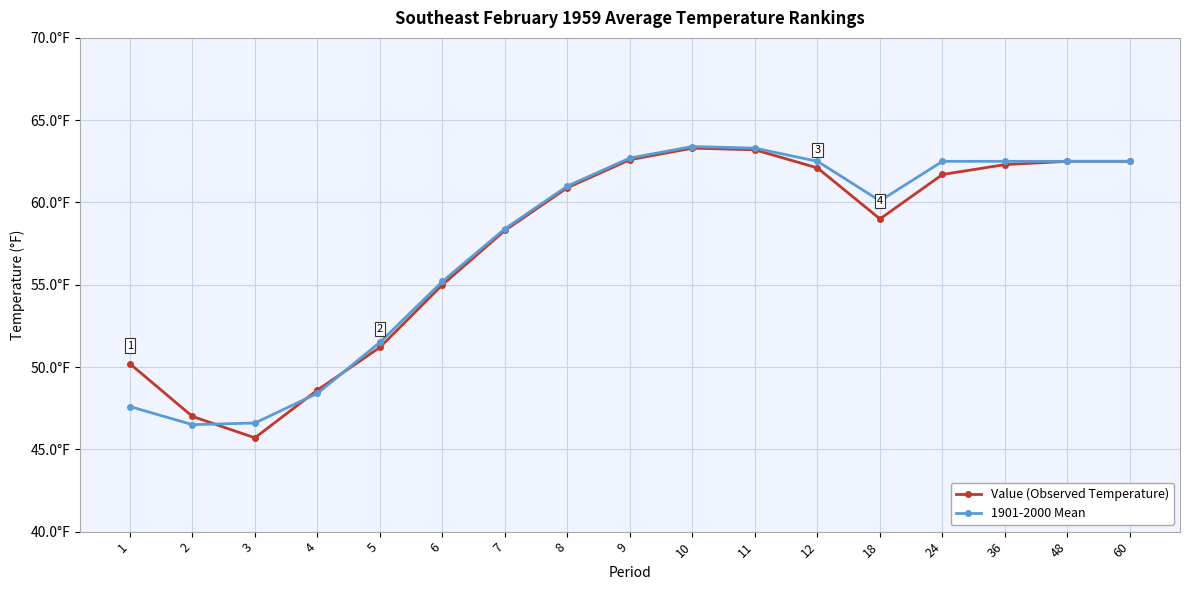

At which category does Value (Observed Temperature) reach its first local peak?

10